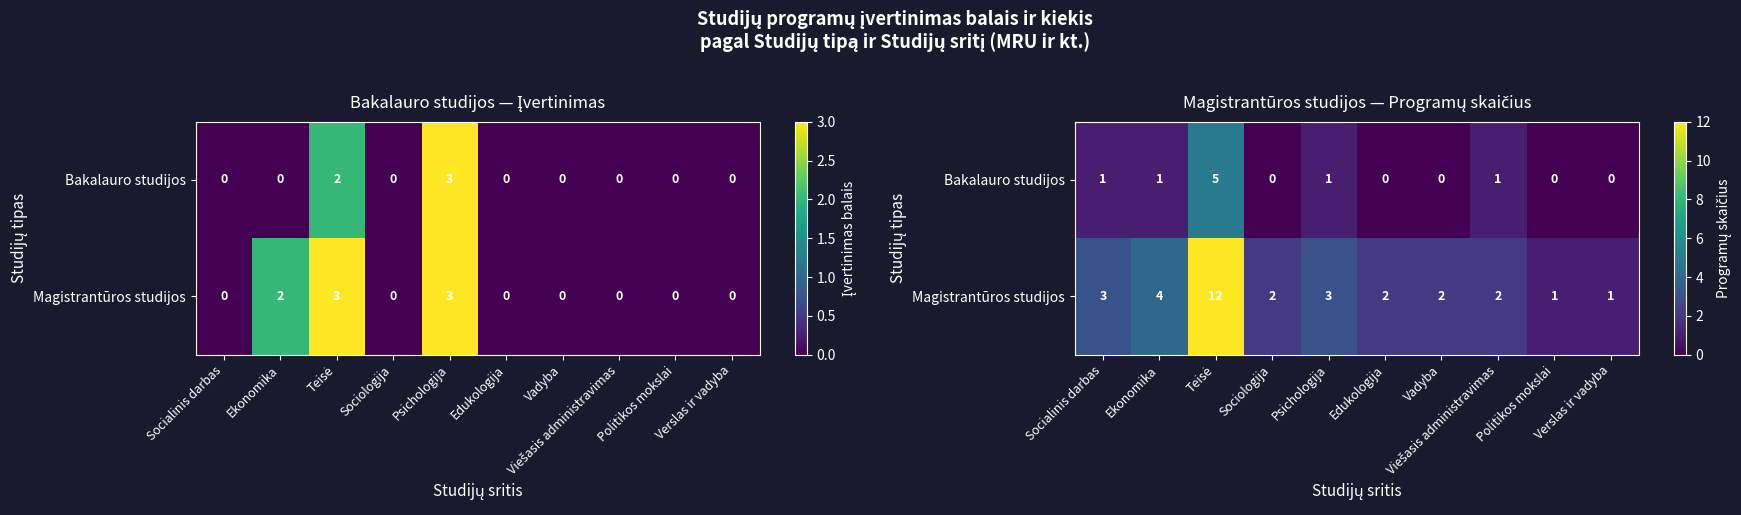

List the labels in order of Magistrantūros studijos value, smallest first.

Politikos mokslai, Verslas ir vadyba, Sociologija, Edukologija, Vadyba, Viešasis administravimas, Socialinis darbas, Psichologija, Ekonomika, Teisė